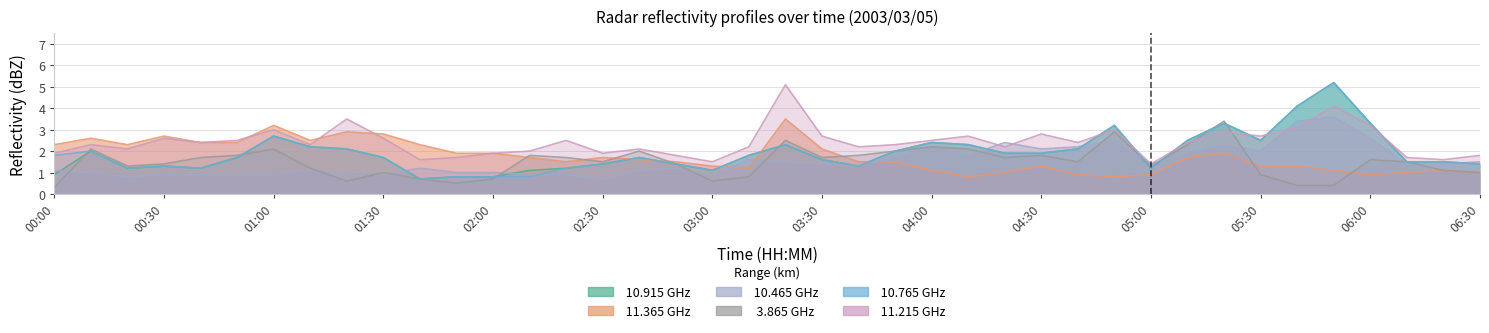

What is the difference between the highest and lowest values at 03:40?

0.9